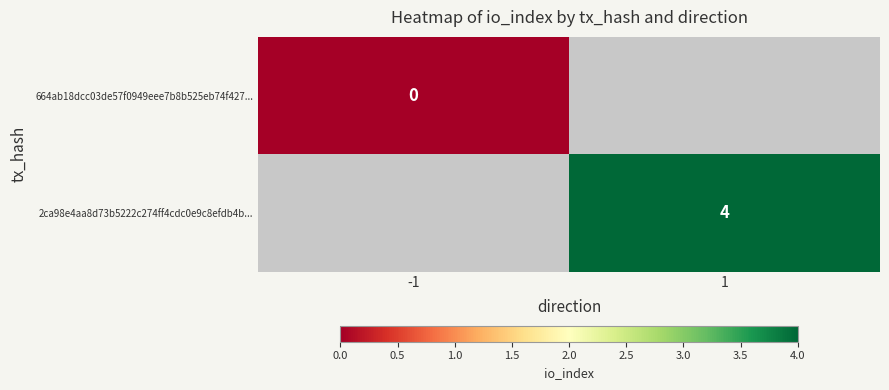

Is the value of 664ab18dcc03de57f0949eee7b8b525eb74f427... at -1 greater than the value of 2ca98e4aa8d73b5222c274ff4cdc0e9c8efdb4b... at 1?

No